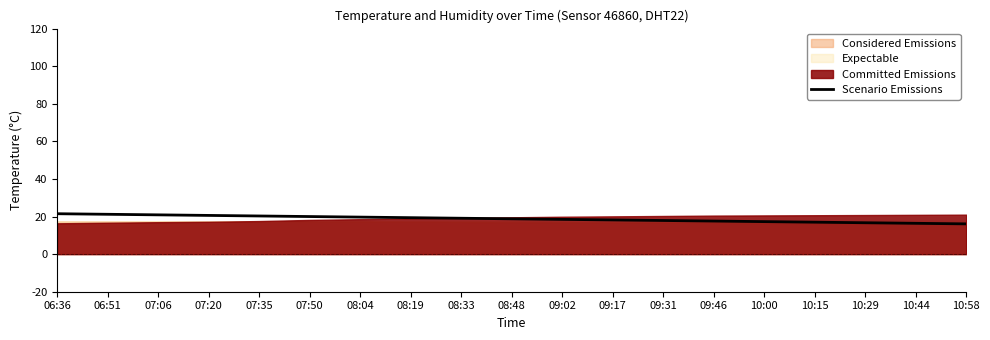

True or false: the data has more than 2 interior local peaks.

False